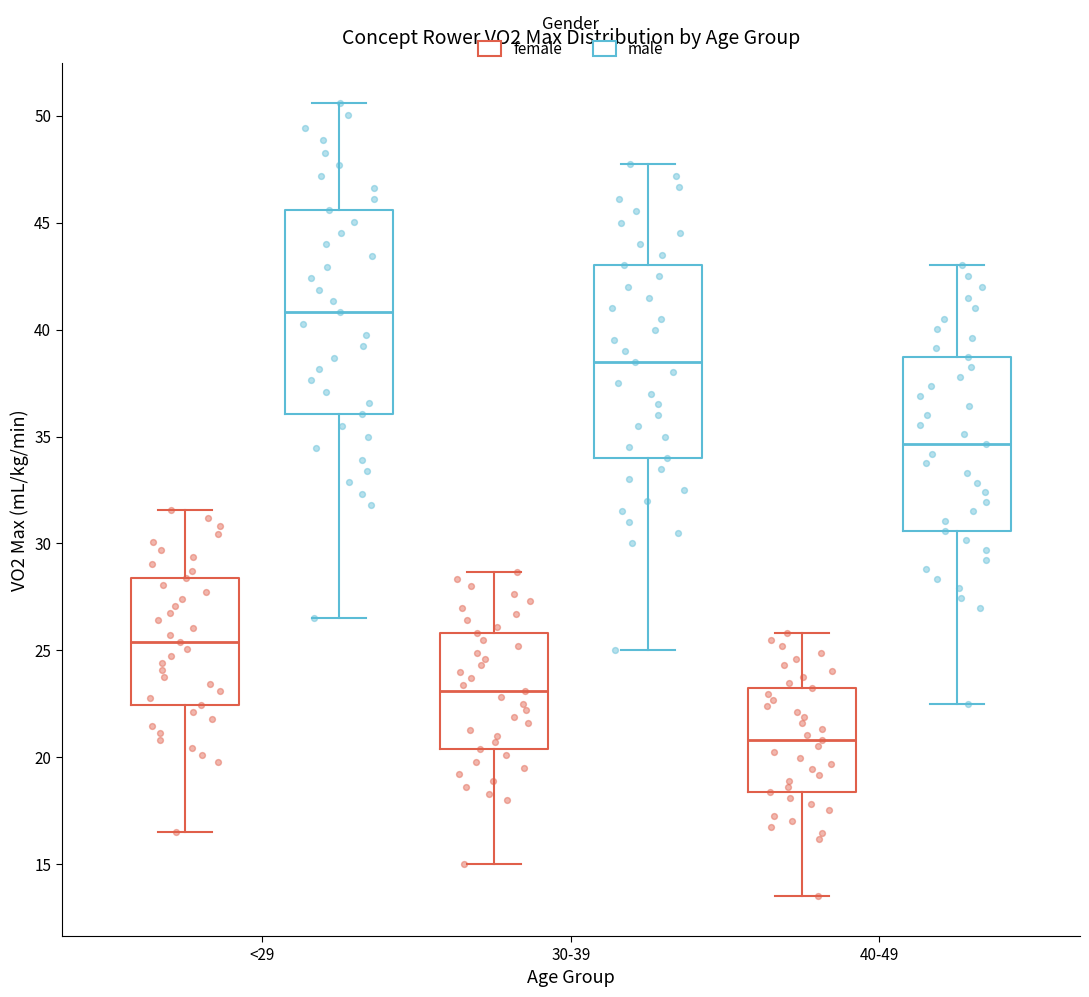

Reading left to right, transcribe this box plot: for each box, give where its median line is, the range the box spans, and where its two whiskers end, as read against the y-axis. The values are not printed on the chart, so give them approximately, as read against the axis.

<29 (female): median 25.5, box 22.5 to 28.5, whiskers 16.5 to 31.5
<29 (male): median 41.0, box 36.0 to 45.5, whiskers 26.5 to 50.5
30-39 (female): median 23.0, box 20.5 to 26.0, whiskers 15.0 to 28.5
30-39 (male): median 38.5, box 34.0 to 43.0, whiskers 25.0 to 48.0
40-49 (female): median 21.0, box 18.5 to 23.0, whiskers 13.5 to 26.0
40-49 (male): median 34.5, box 30.5 to 38.5, whiskers 22.5 to 43.0